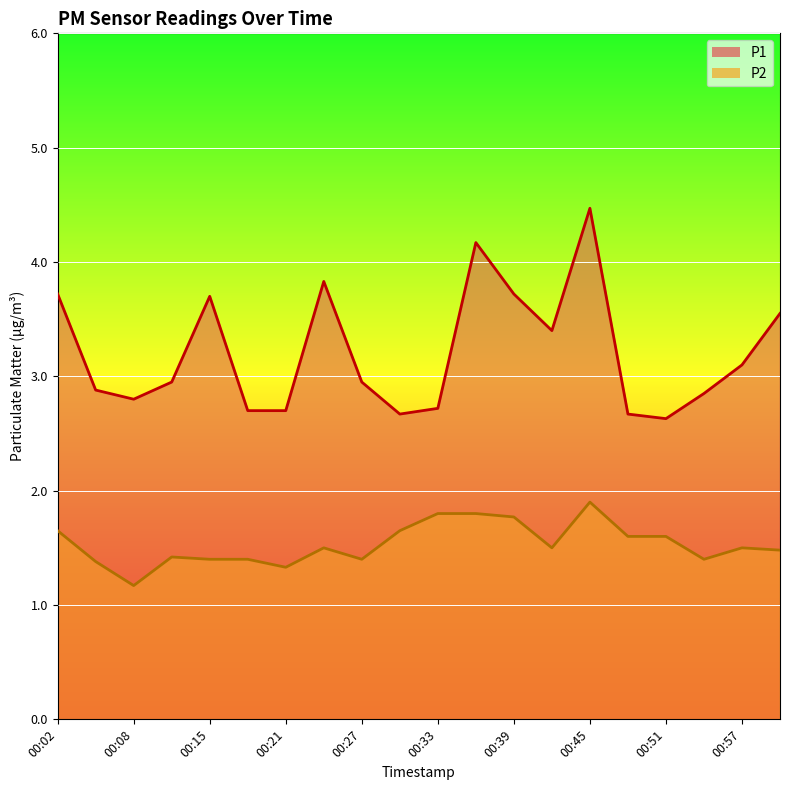

What is the difference between the highest and lowest values at 00:39?

2.0